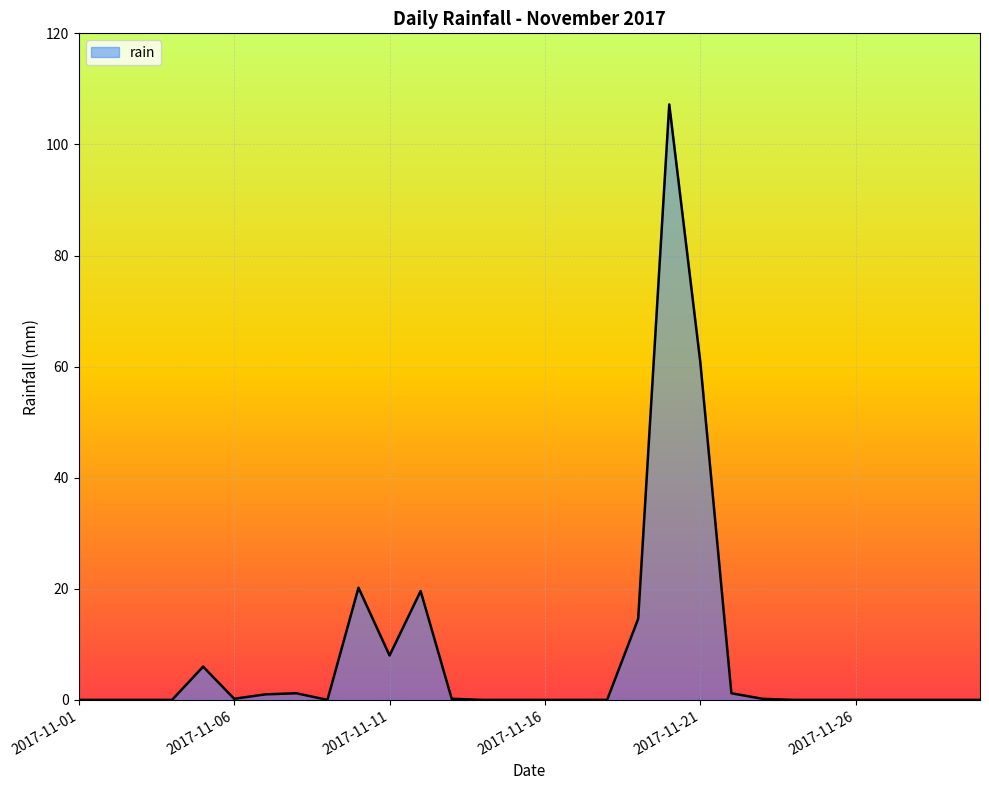

What is the greatest value displayed?

107.2